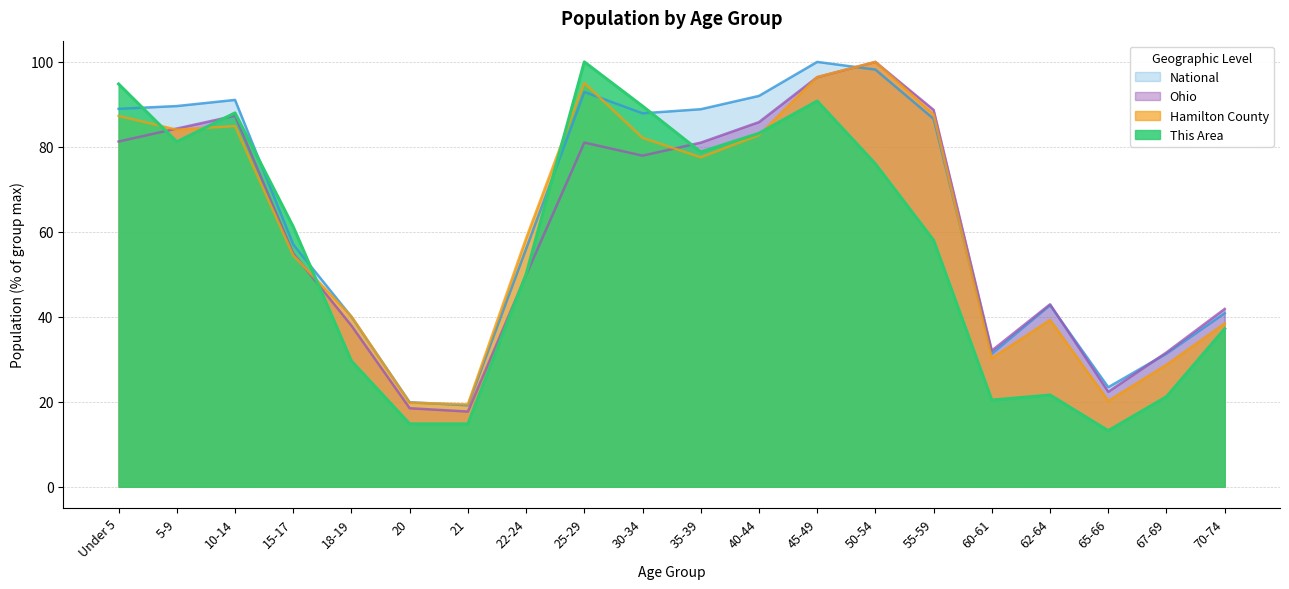

At which category is the sum across all series the highest?

45-49